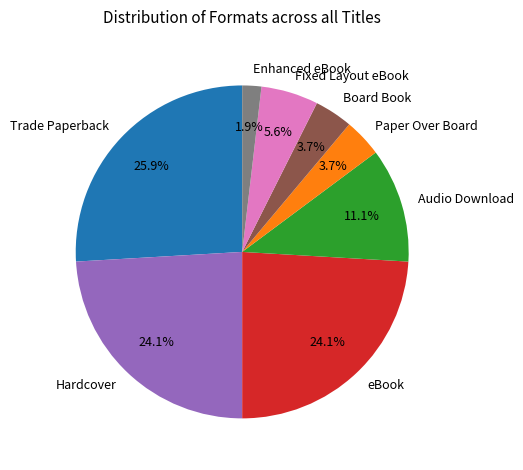

True or false: Audio Download accounts for 1% of the total.

False